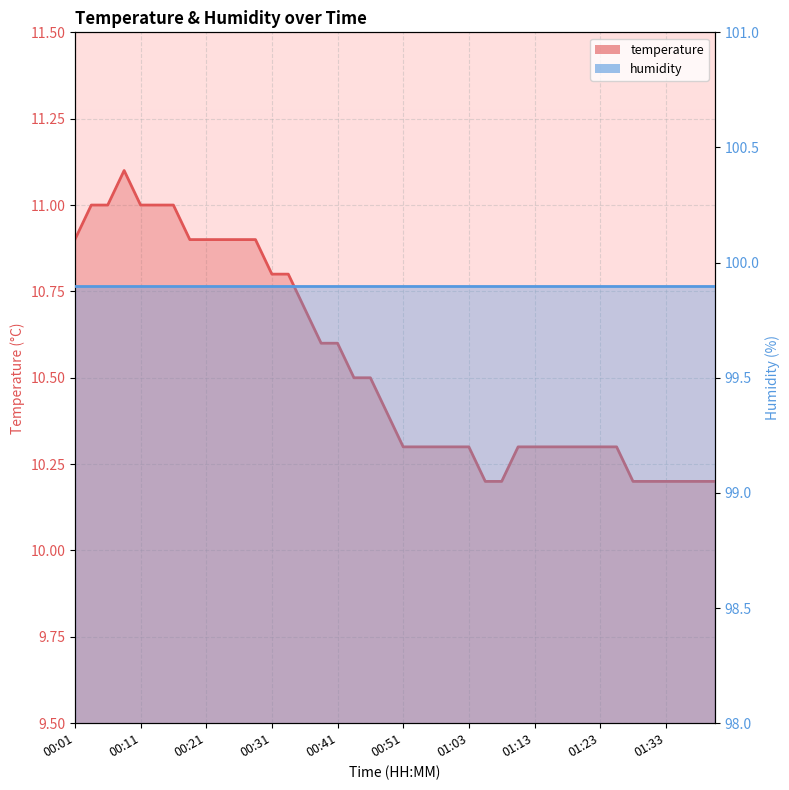

What is the ratio of the value at 00:21 to the value at 01:03?

1.1